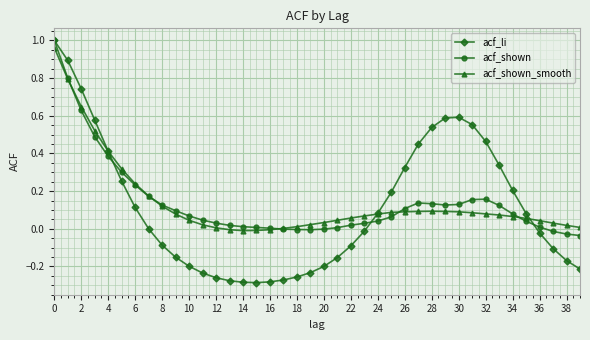

True or false: acf_shown has more than 0 points higher than both neighbors.

True